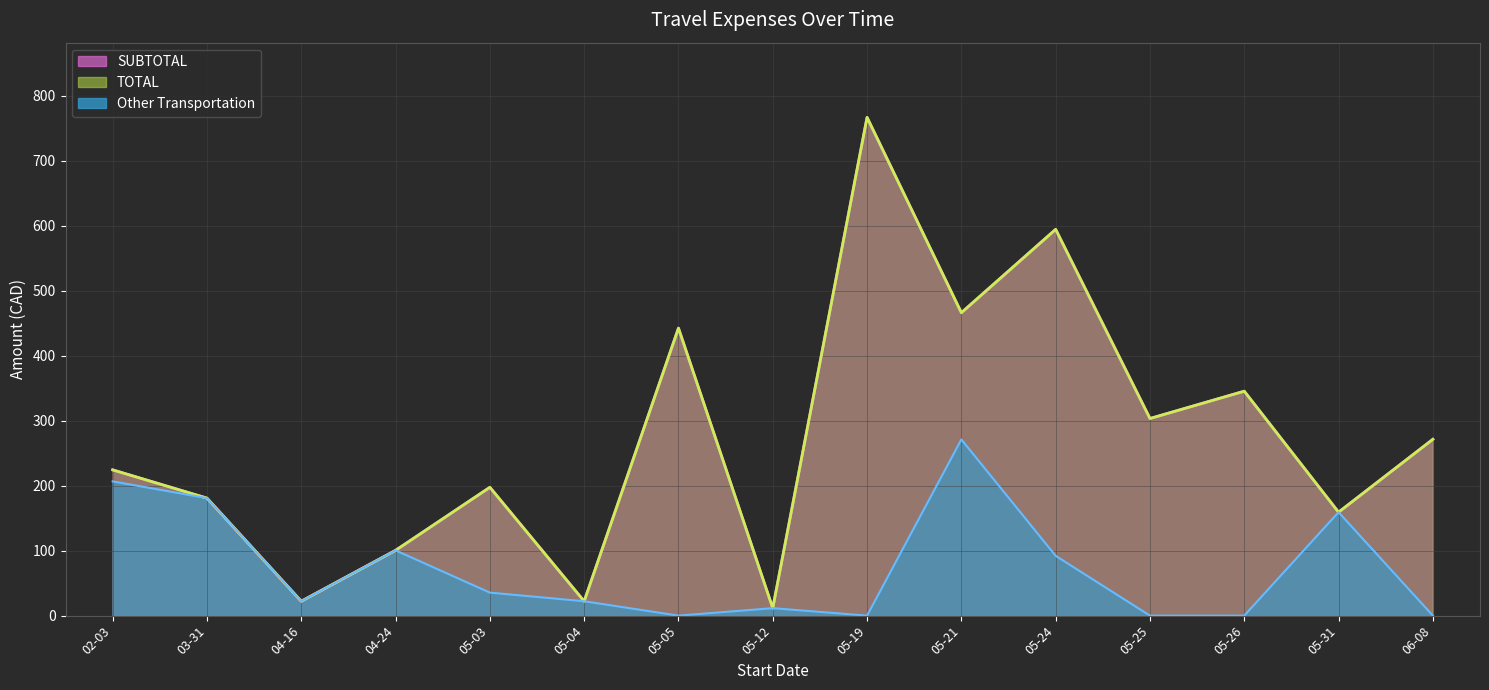

Which series has the widest spread of values?

SUBTOTAL